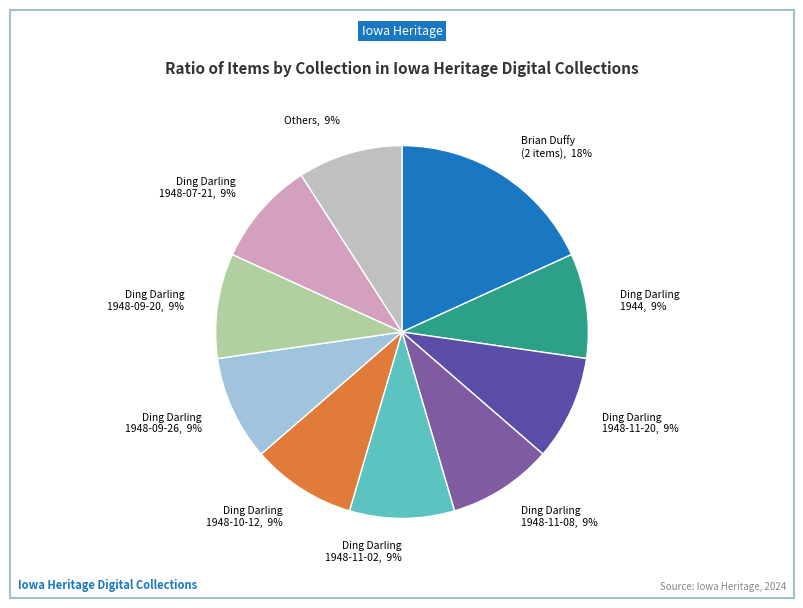

Is the sum of Ding Darling 1944 and Ding Darling 1948-09-20 greater than half?

No